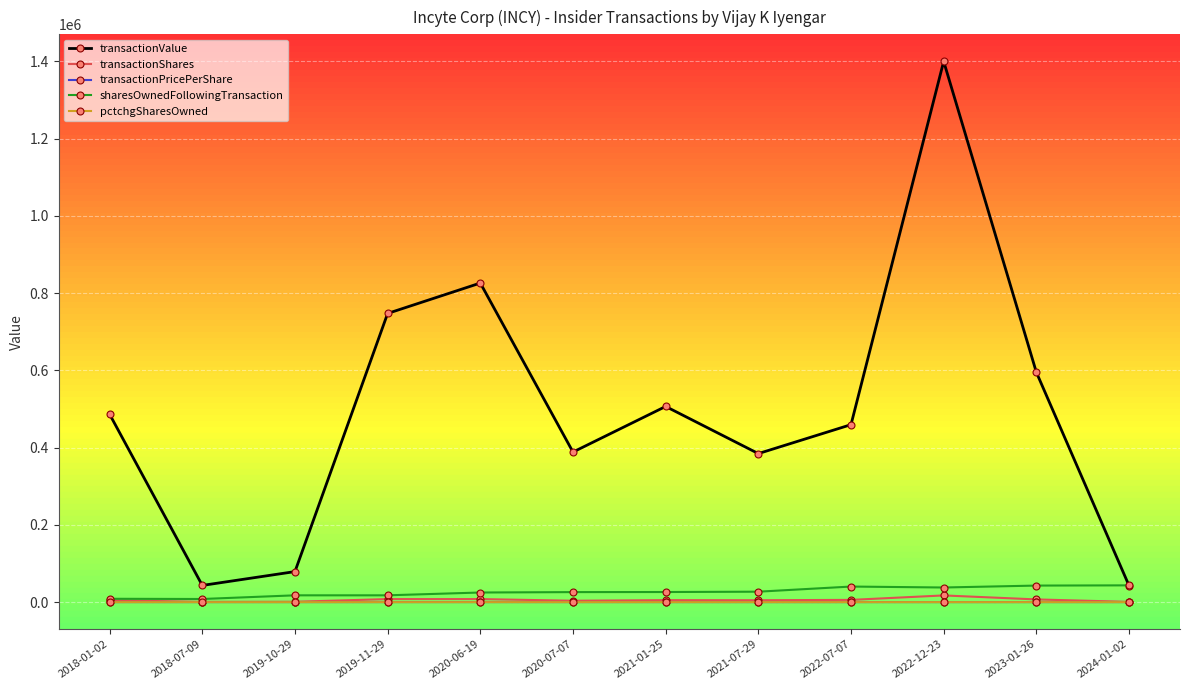

What is the approximate value of sharesOwnedFollowingTransaction at 2019-10-29?

17609.0